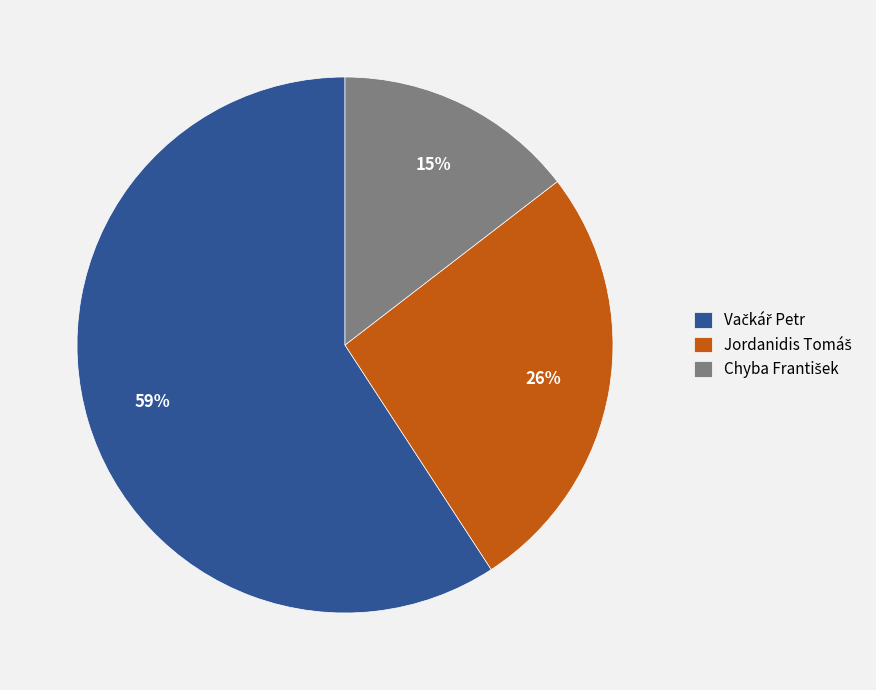

How many slices are in this pie chart?

3